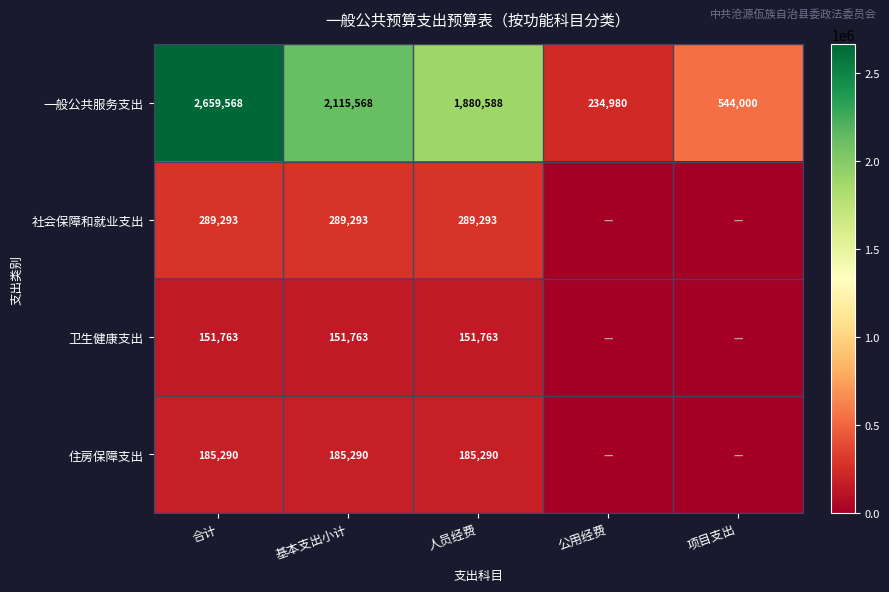

At which category does the chart reach its minimum across all series?

公用经费